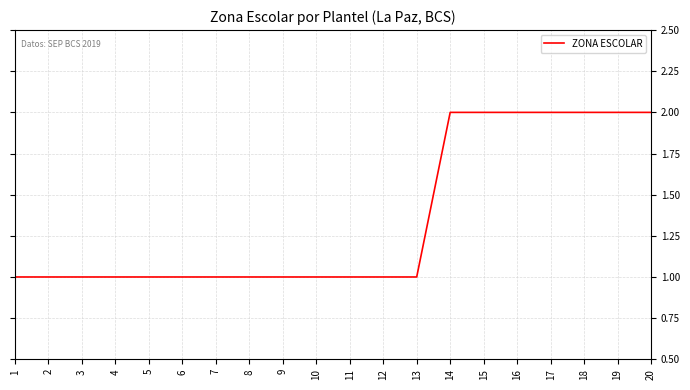

How many values are between 1 and 2?

20